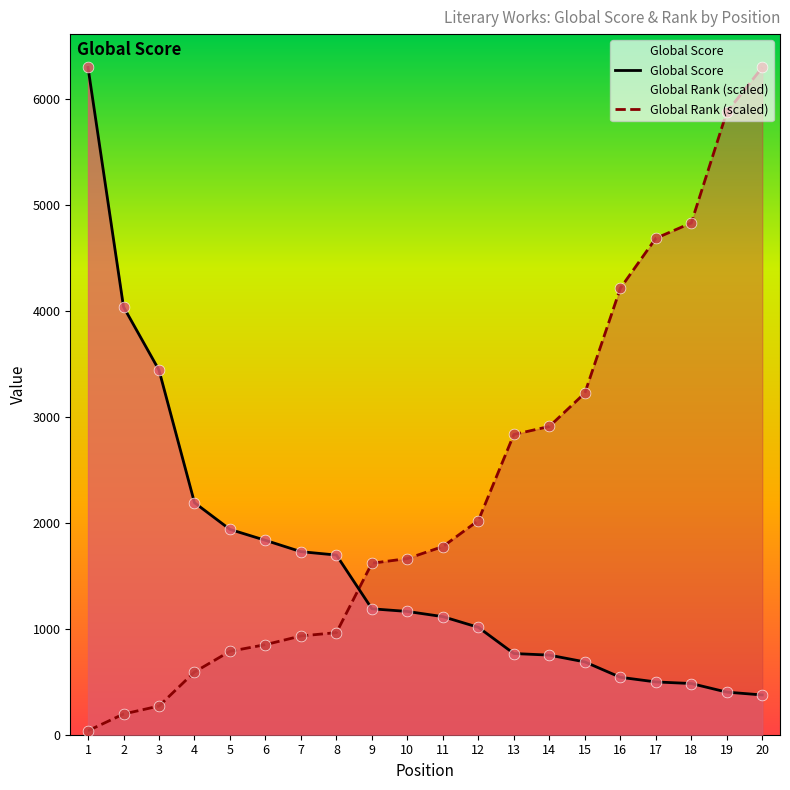

At which category is the sum across all series the highest?

20